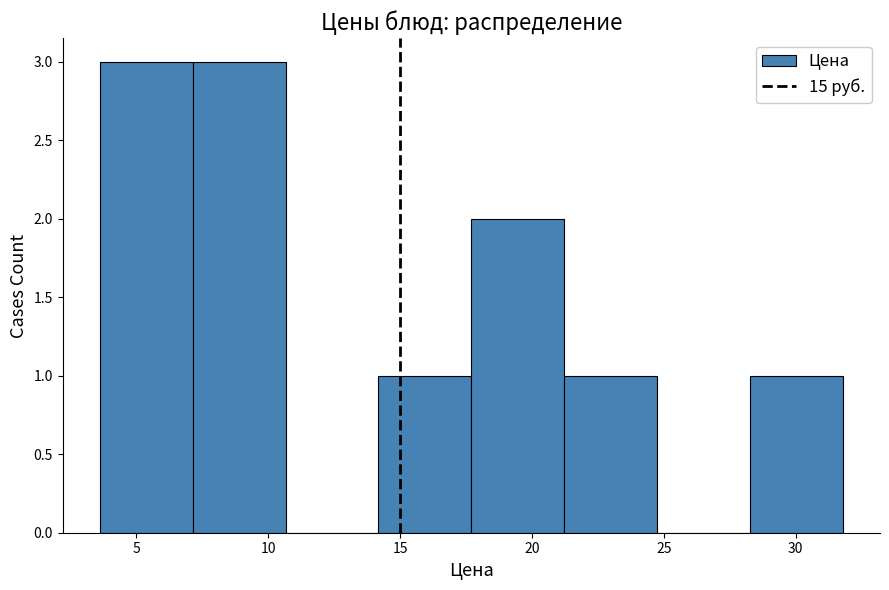

Reading left to right, transcribe this chart: for each bar, give the range it covers on the x-axis and its height. Neither the bar edges nor the heights are printed on the chart, so give them approximately, as read against the axes.

3.5 to 7.0: 3
7.0 to 10.5: 3
10.5 to 14.0: 0
14.0 to 17.5: 1
17.5 to 21.0: 2
21.0 to 24.5: 1
24.5 to 28.5: 0
28.5 to 32.0: 1